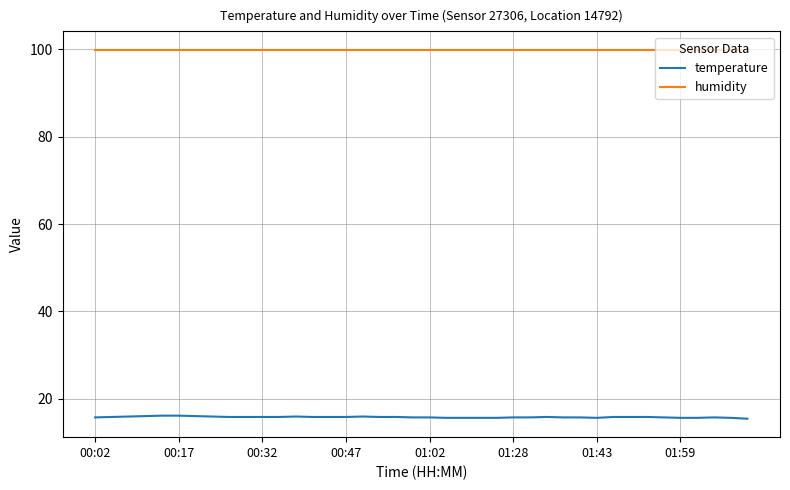

Rank the series by their average value, from highest to lowest.

humidity, temperature